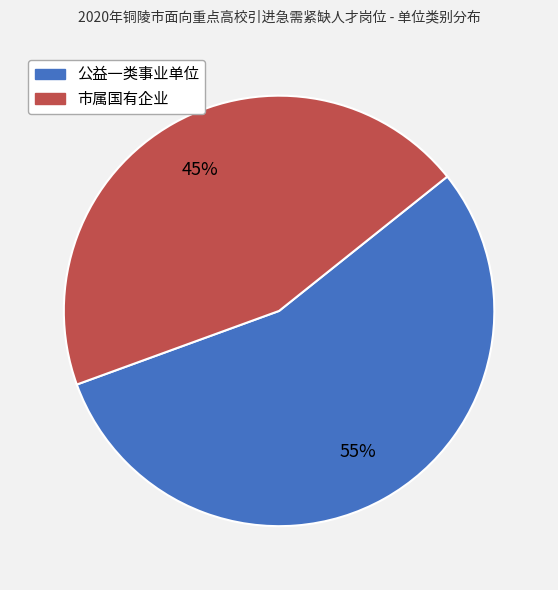

To the nearest percent, what is the difference between the 市属国有企业 and 公益一类事业单位 slice percentages?

10%